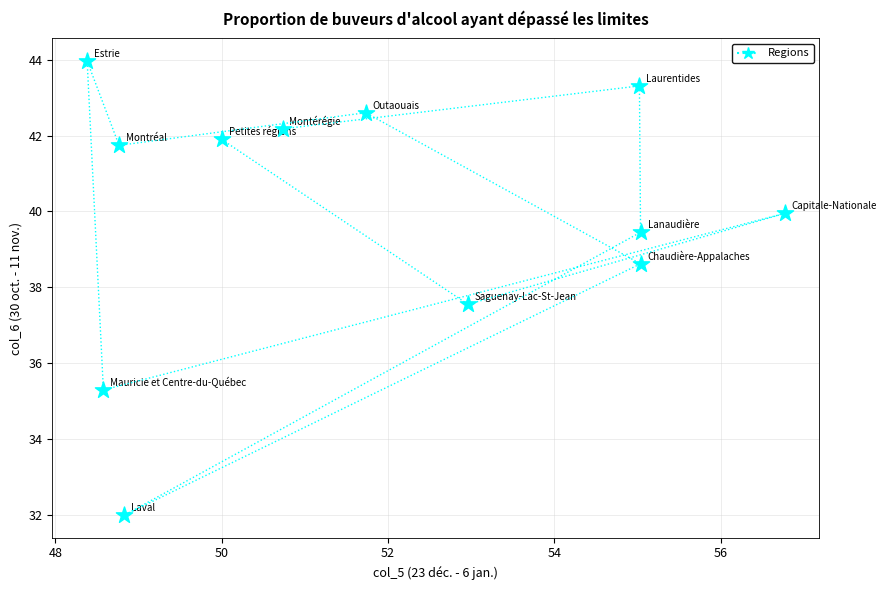

What is the range of X values (max minus min)?

8.4